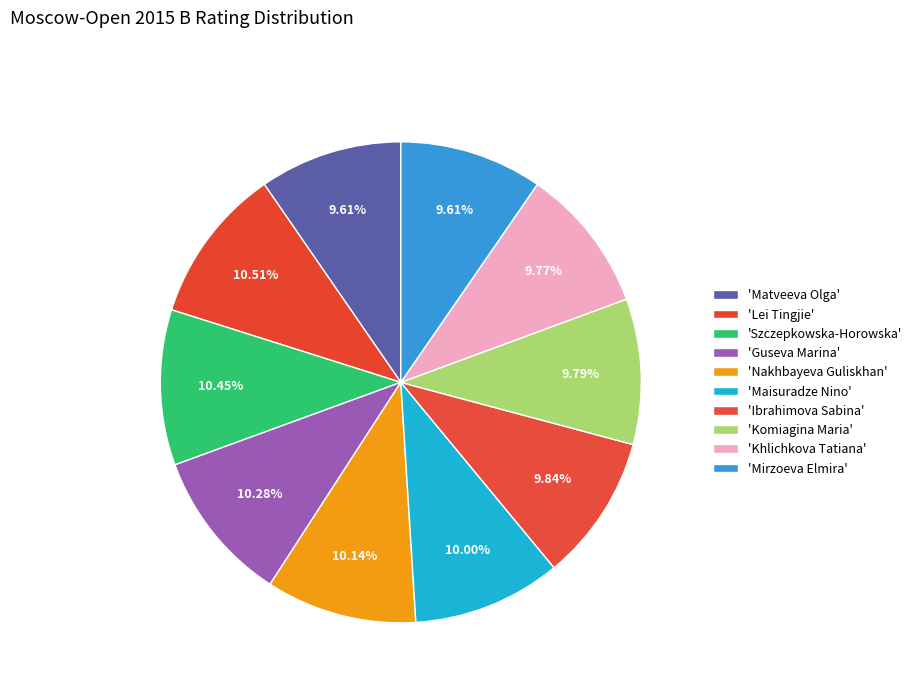

How many slices are in this pie chart?

10